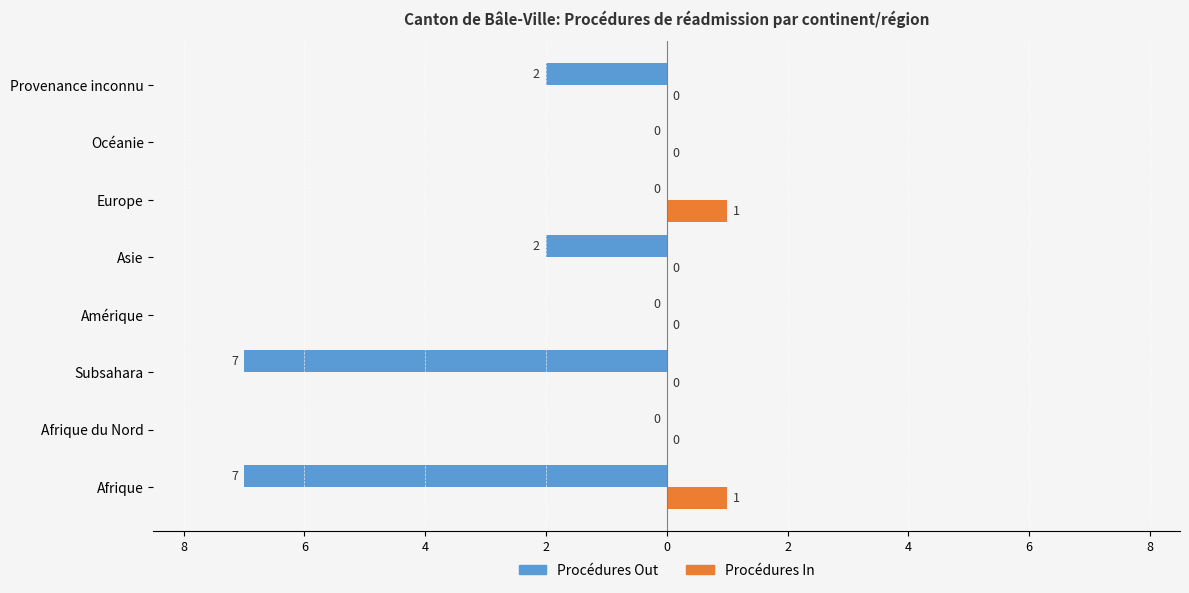

Which series has the largest range (max minus min)?

Procédures Out